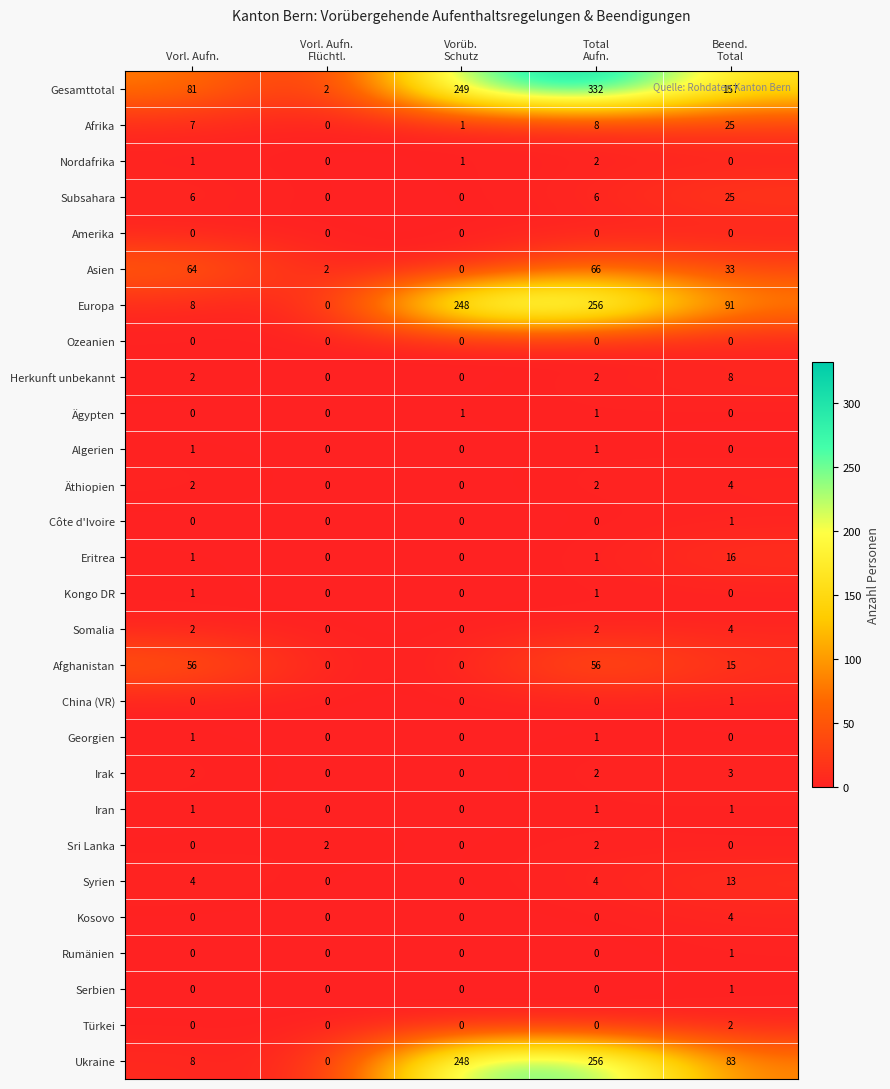

What is the average value of the Gesamttotal series?

164